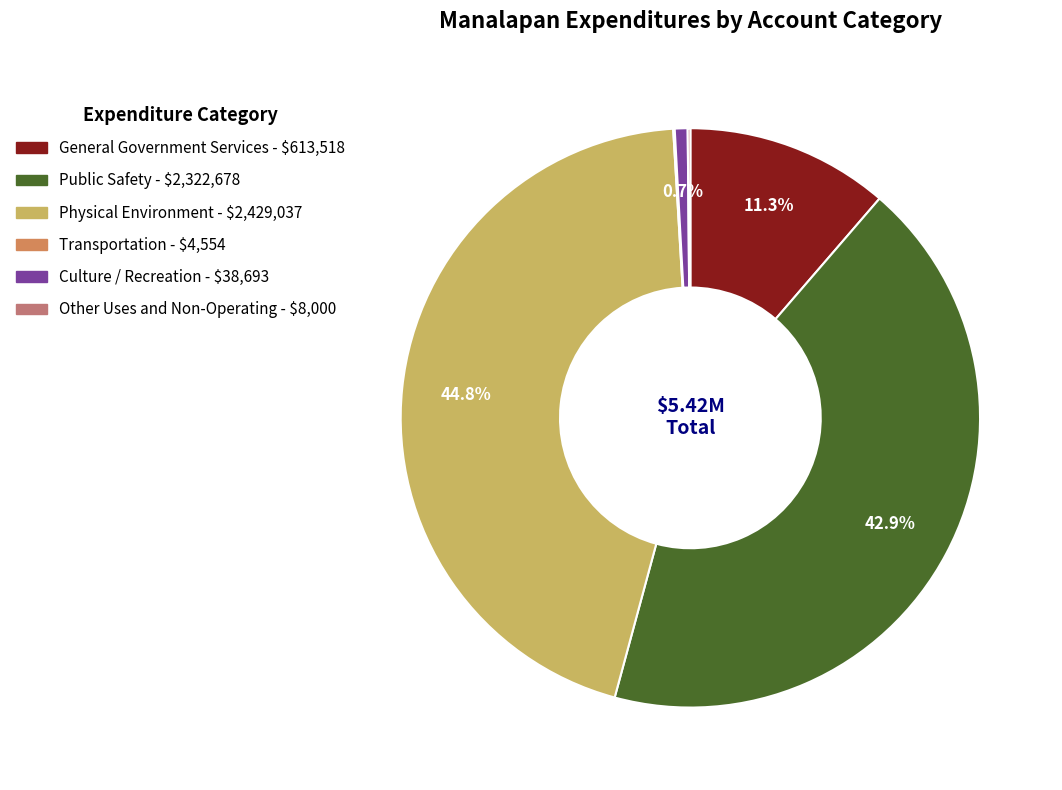

What percentage do Public Safety and Physical Environment together represent?

87.7%